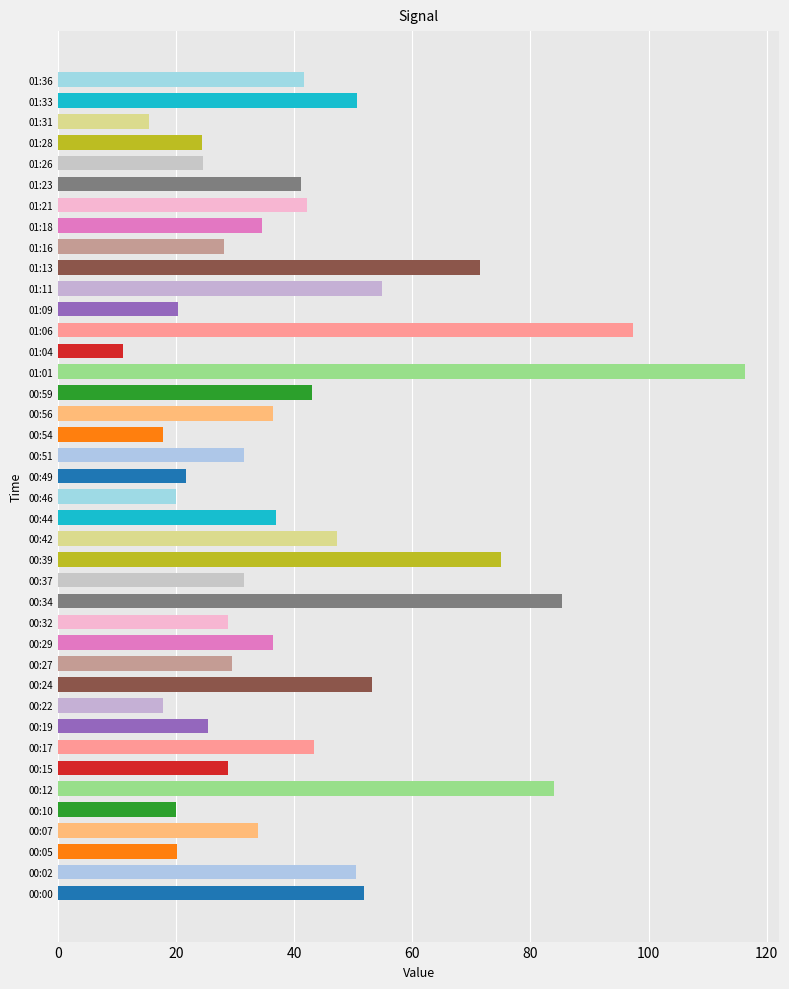

What is the difference between the second highest and minimum values?

86.4